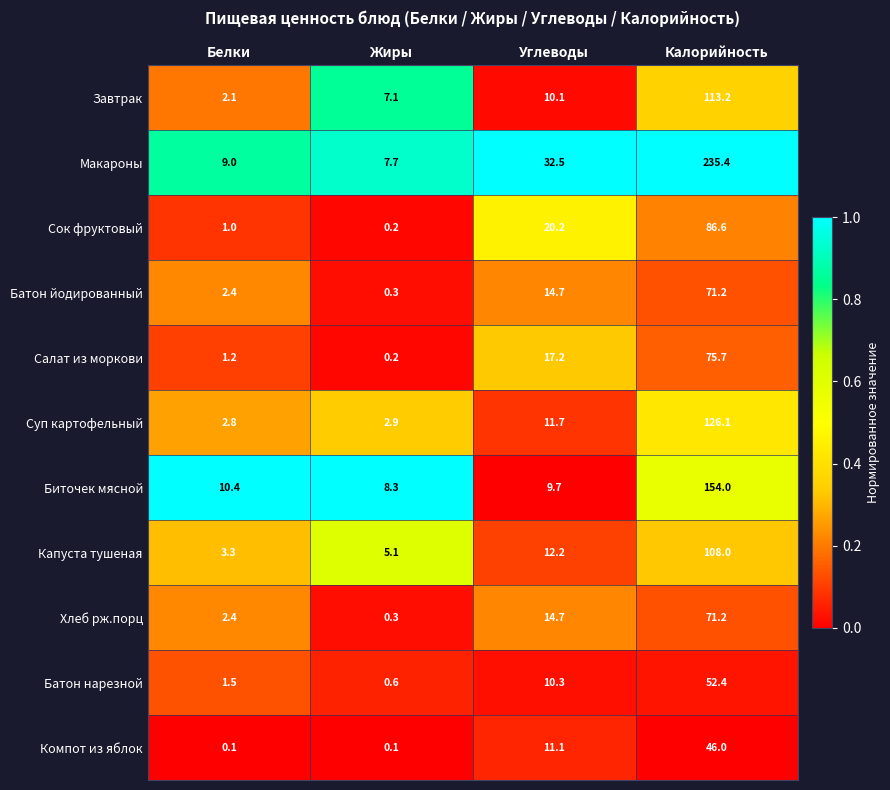

Which series has the largest range (max minus min)?

Макароны